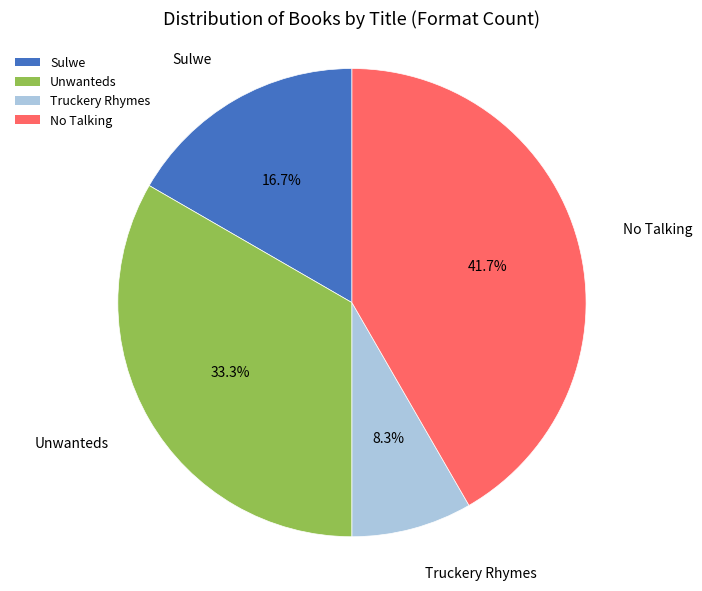

To the nearest percent, what is the difference between the largest and smallest slice percentages?

33%